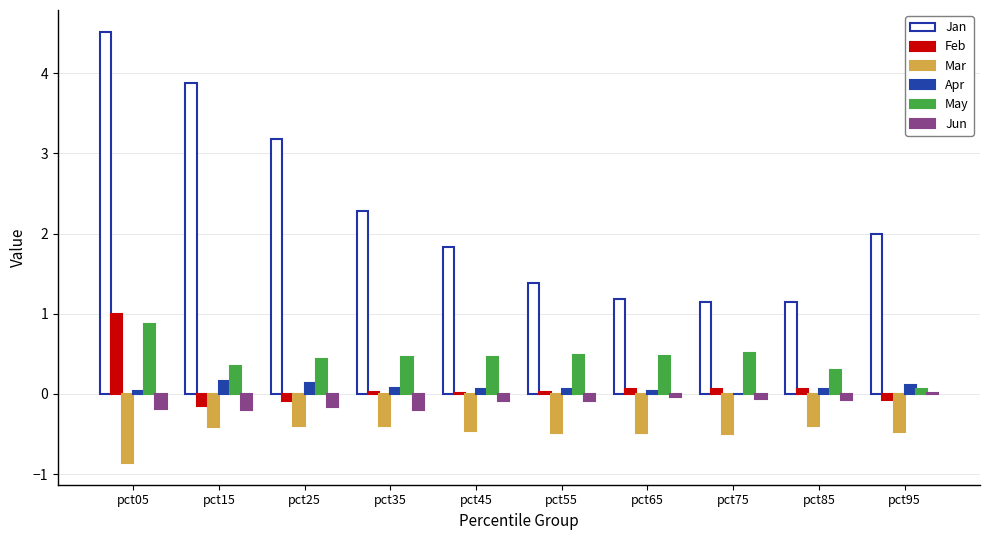

Which series has the largest total across all categories?

Jan